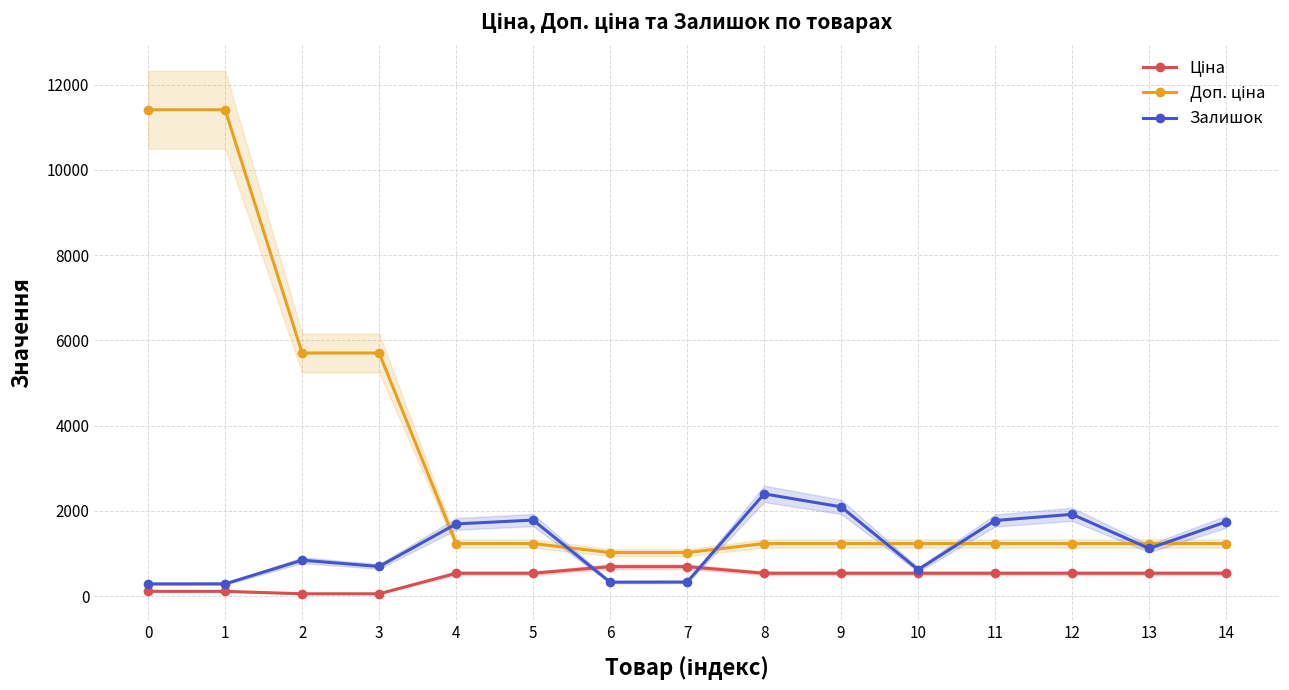

List the series in order of their overall mean, lowest first.

Ціна, Залишок, Доп. ціна